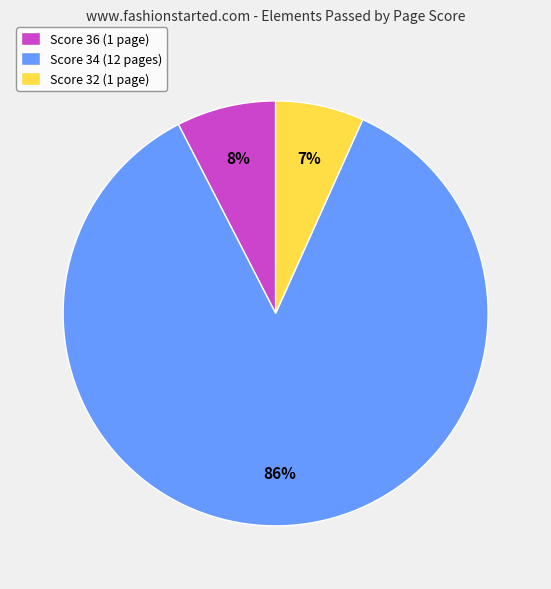

Between Score 34 (12 pages) and Score 36 (1 page), which is larger?

Score 34 (12 pages)